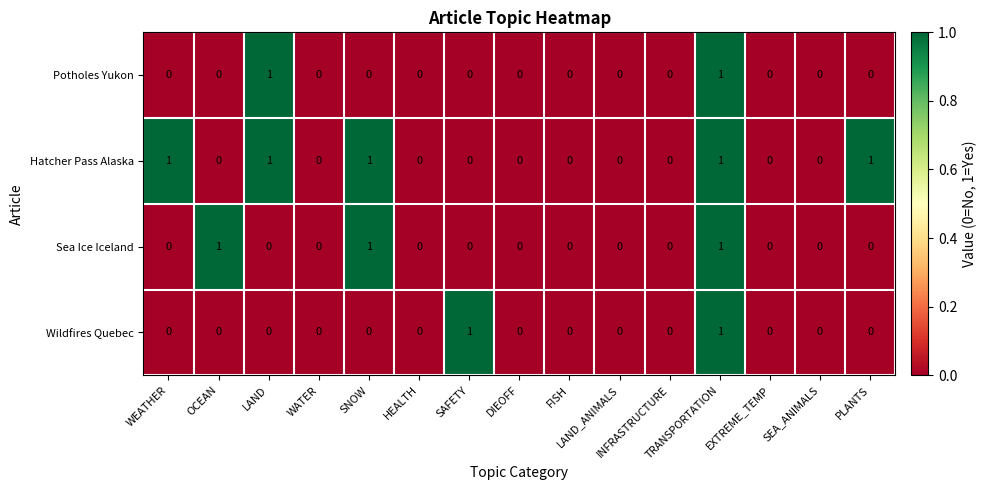

Which series has the largest total across all categories?

Hatcher Pass Alaska